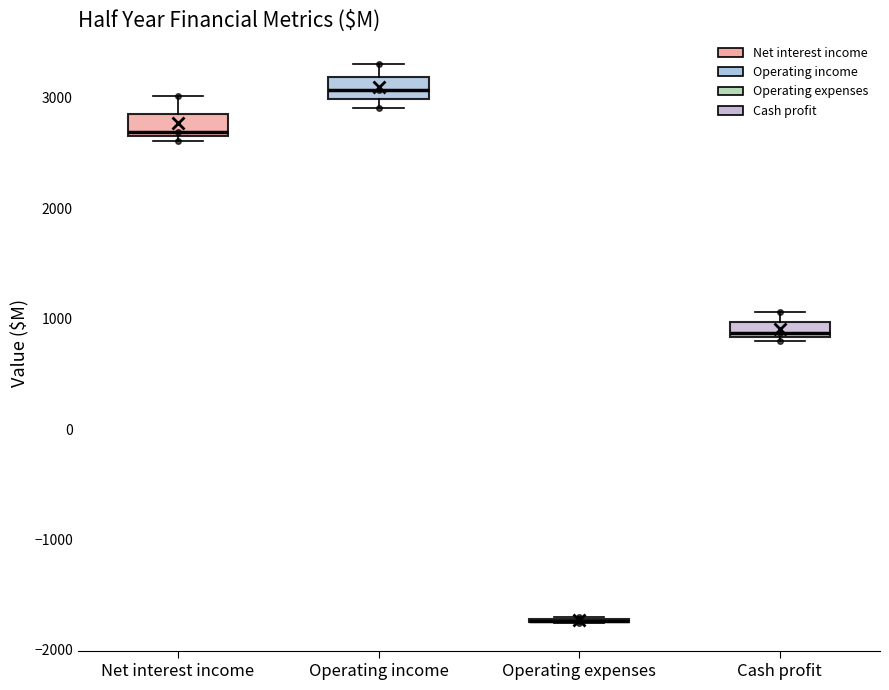

Where does the upper whisker of the box for Net interest income end on the y-axis? The values are not printed on the chart, so give them approximately, as read against the axis.

3000